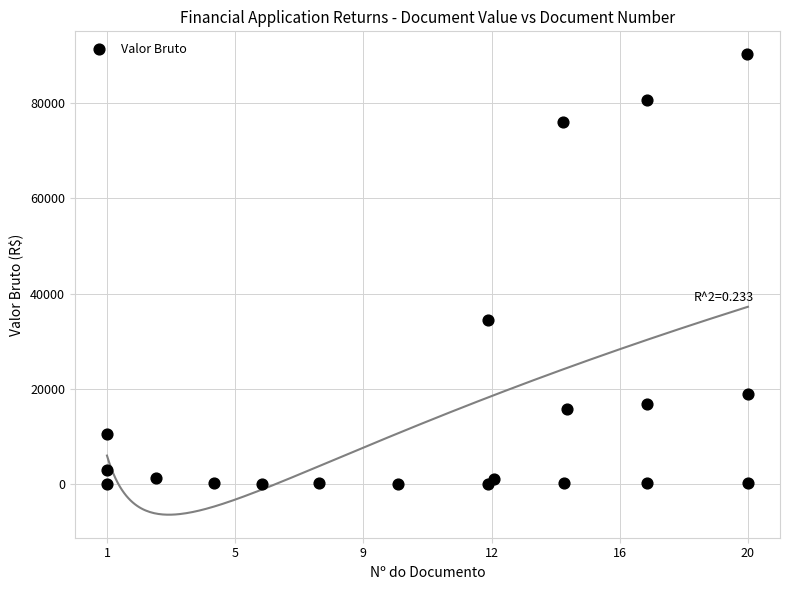

What Y value in the scatter plot is closest to 45089?

34531.3